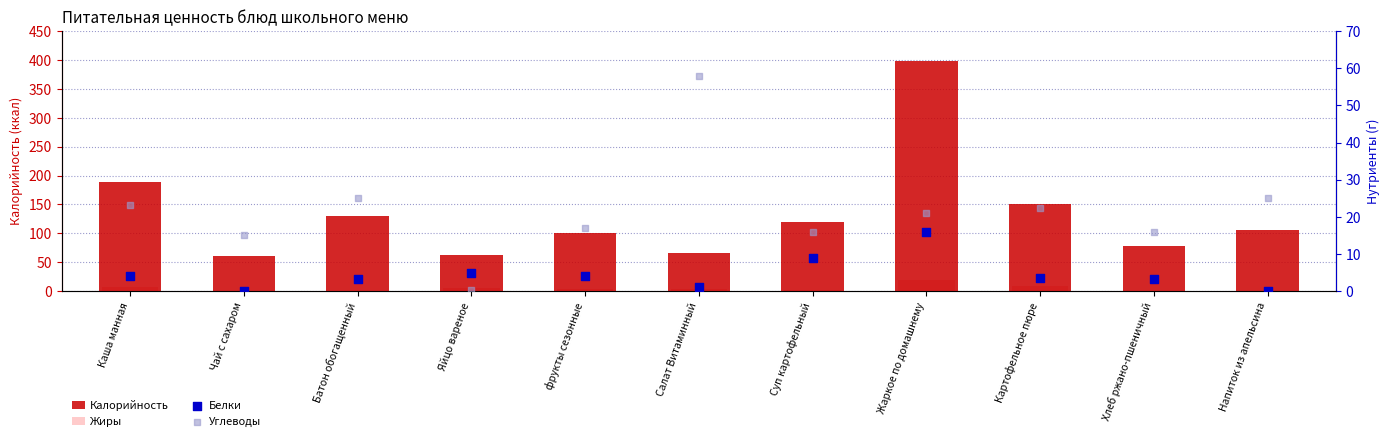

Which series reaches the maximum Y coordinate?

Калорийность